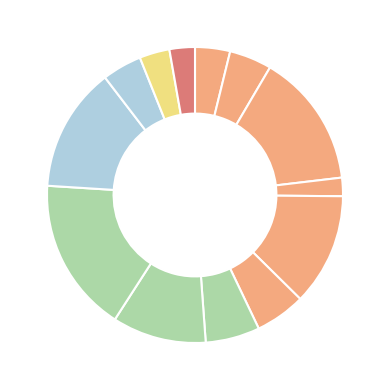

How many segments does this pie chart have?

13